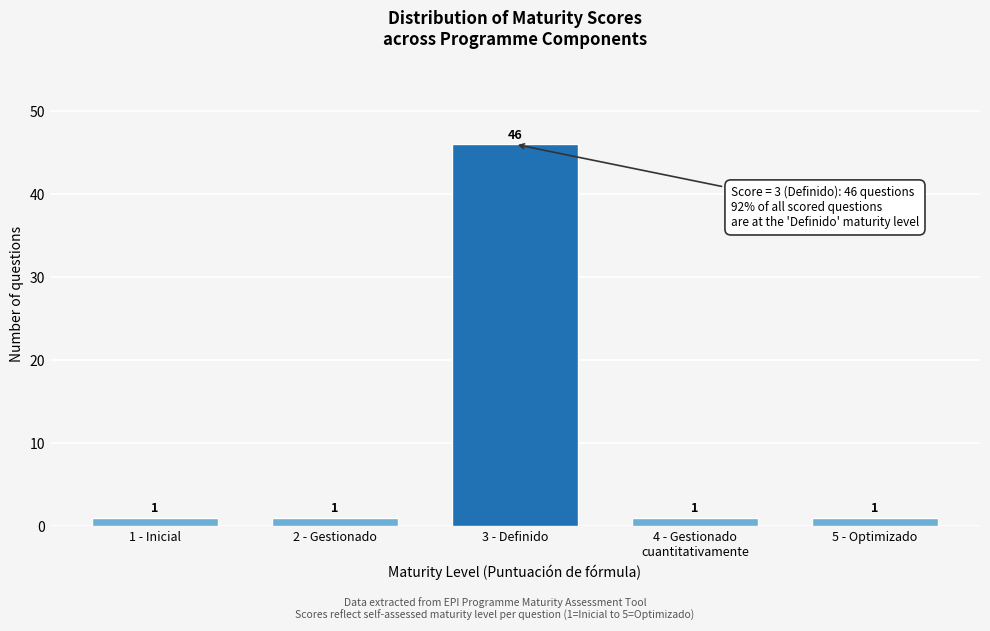

Reading left to right, transcribe all the data shown in this chart.

1	1	46	1	1